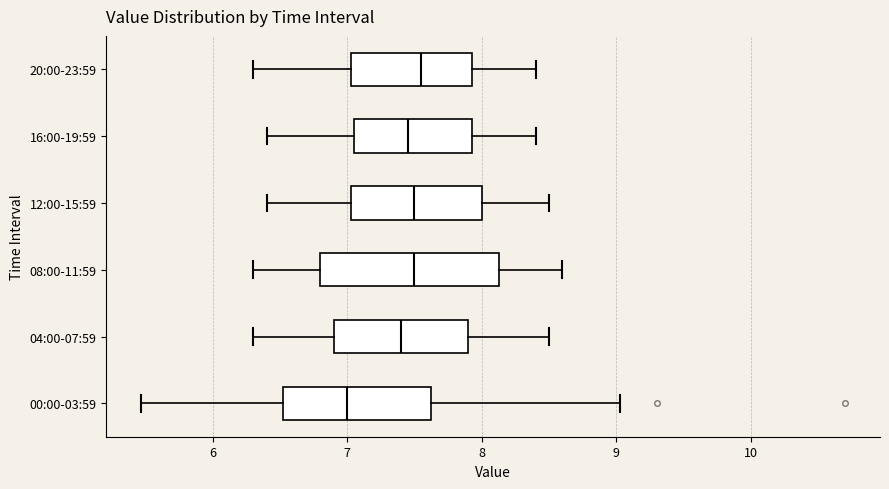

Which box is the widest, from its left edge to its right edge?

08:00-11:59